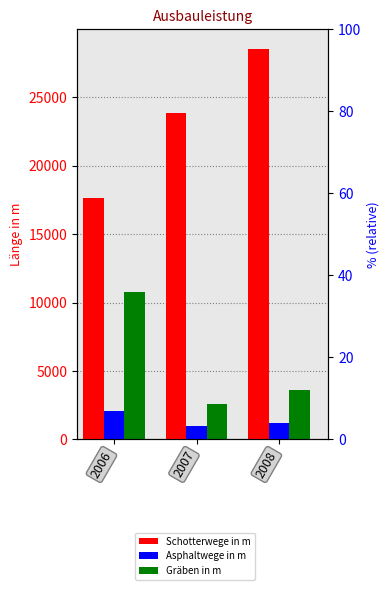

What is the sum of all Gräben in m values?

16960